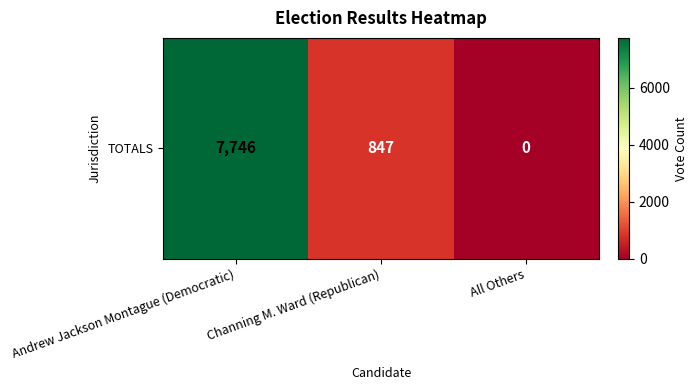

What is the average value?

2864